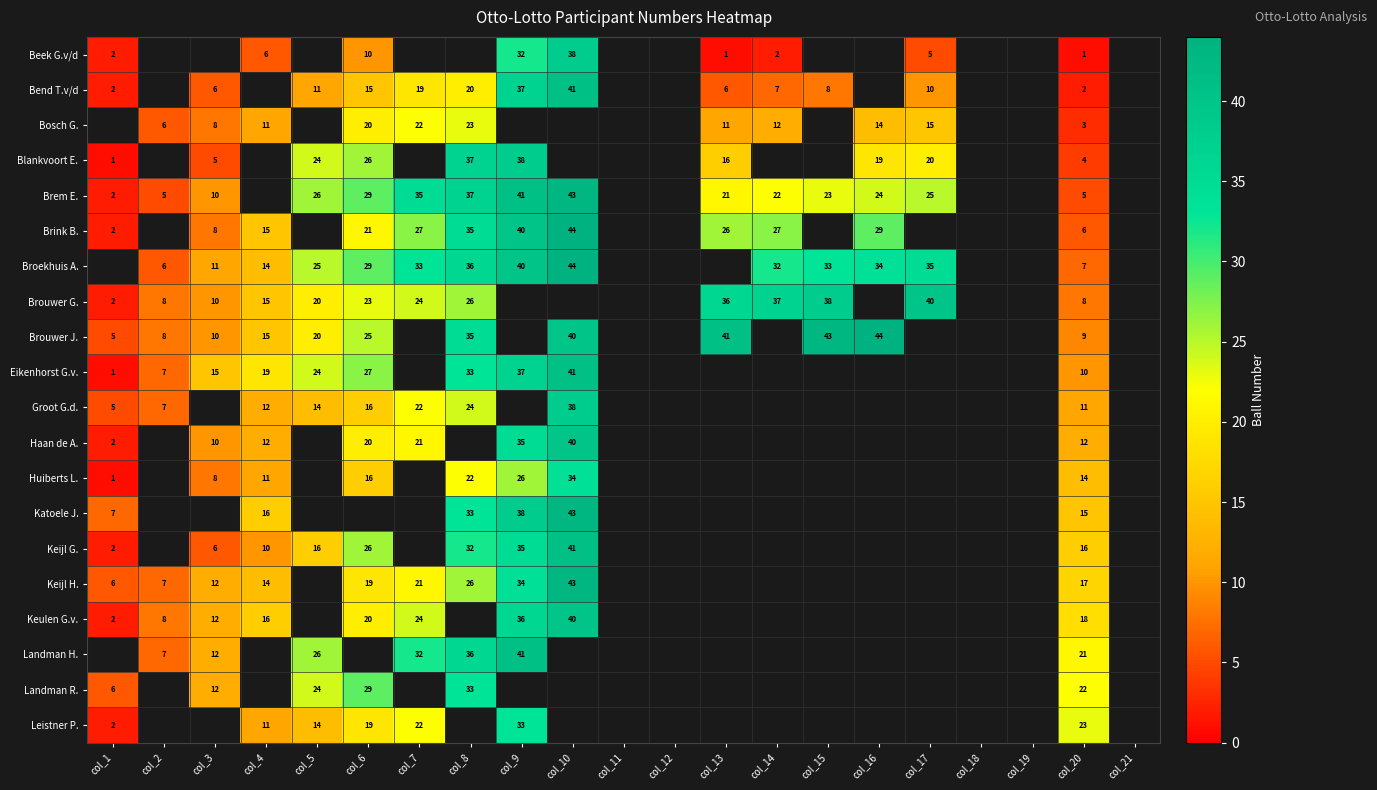

Is it true that Blankvoort E. equals 33.6 at col_16?

False